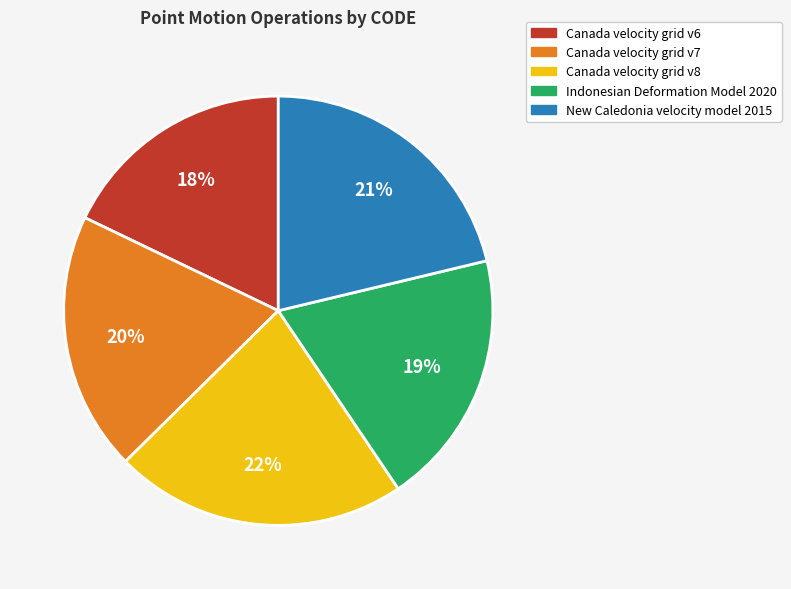

To the nearest percent, what percentage of the pie is Canada velocity grid v6?

18%